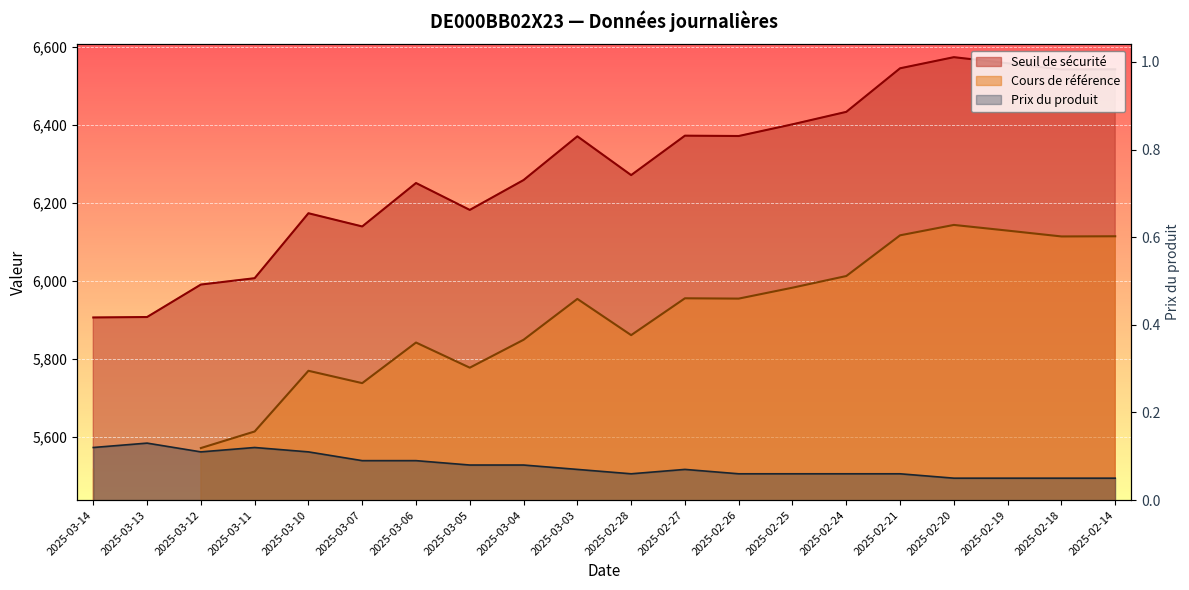

Which series has the largest total across all categories?

Seuil de sécurité